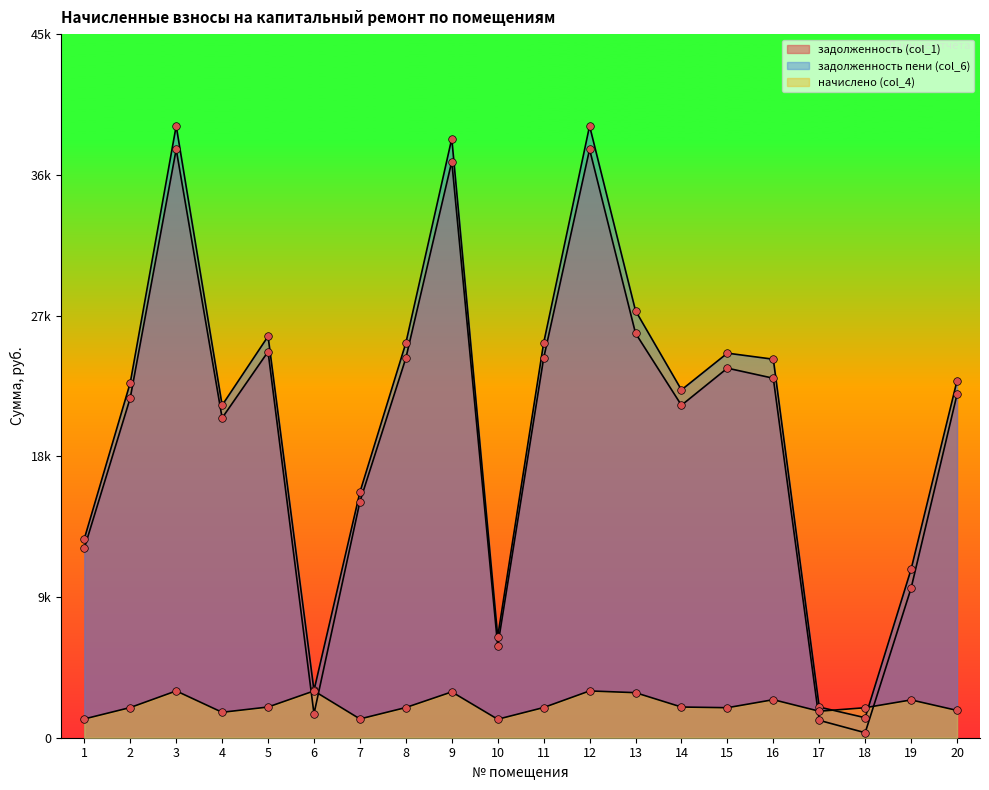

Which series has the widest spread of Y values?

задолженность пени (col_6)